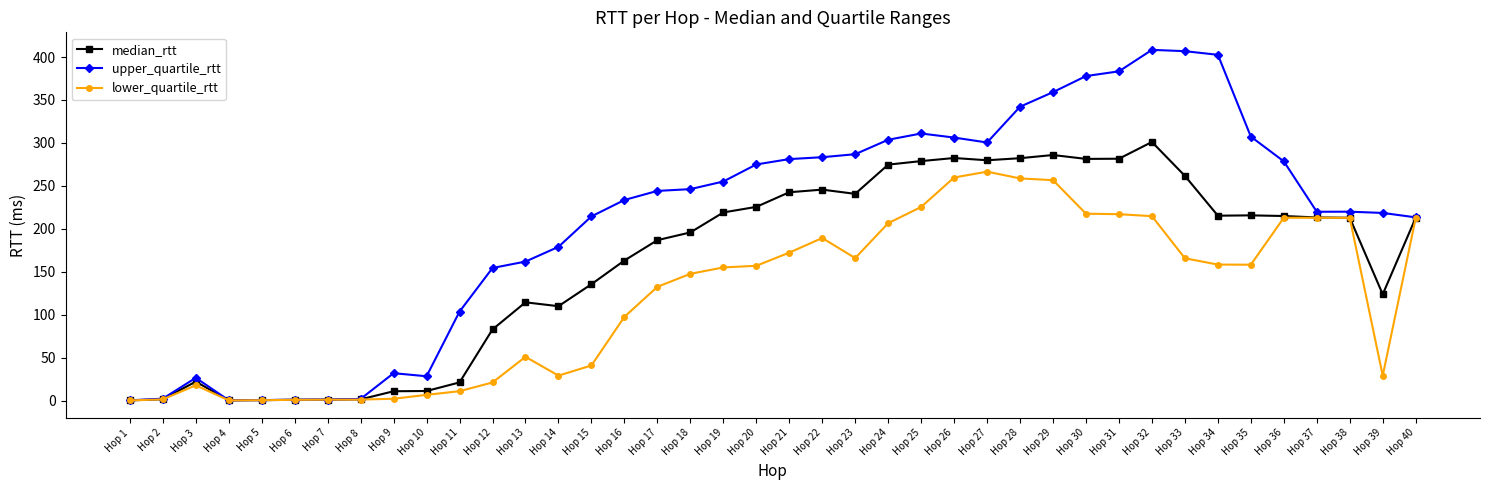

What is the total value across all series at Hop 6?

3.5